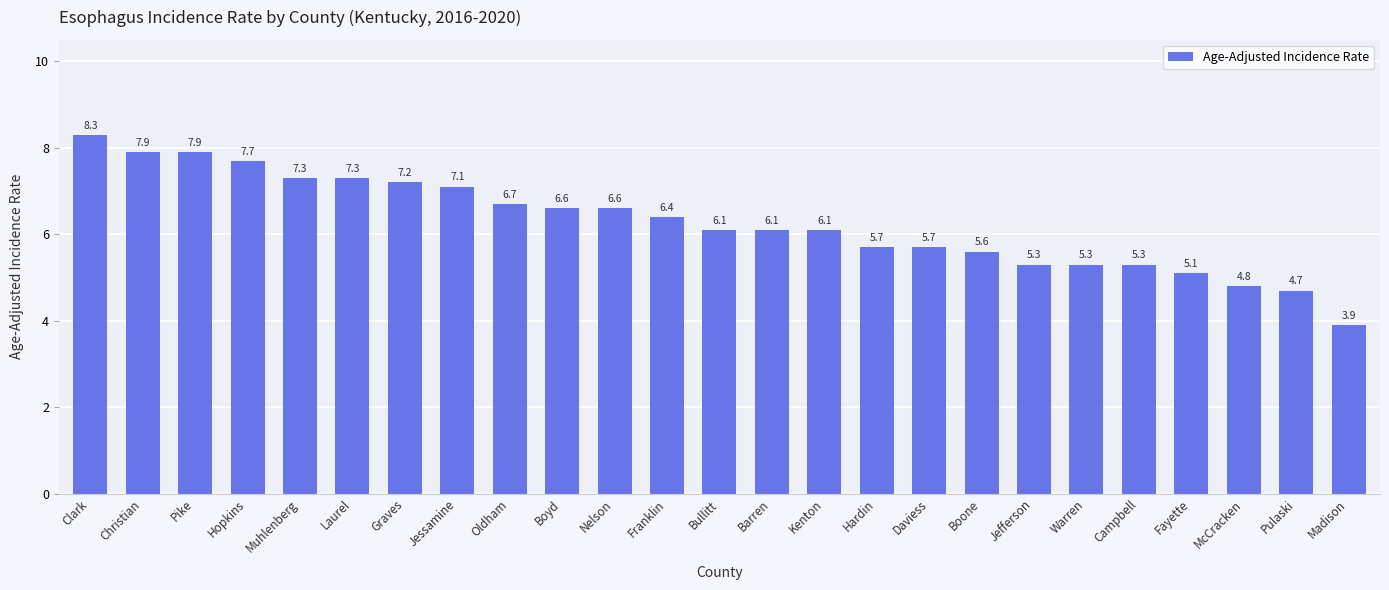

Where does the data first go above 6?

Clark